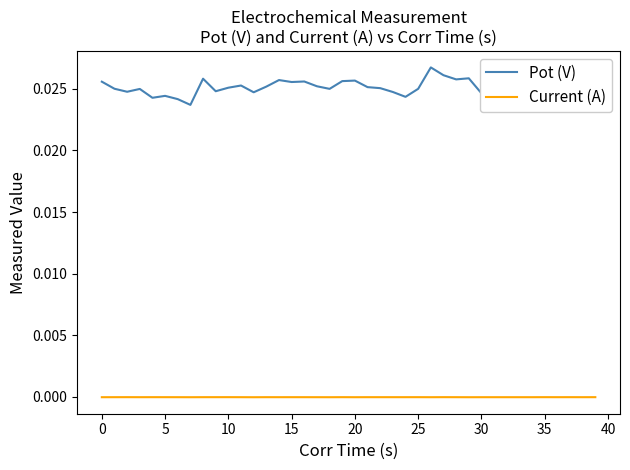

Which series has the widest spread of values?

Pot (V)